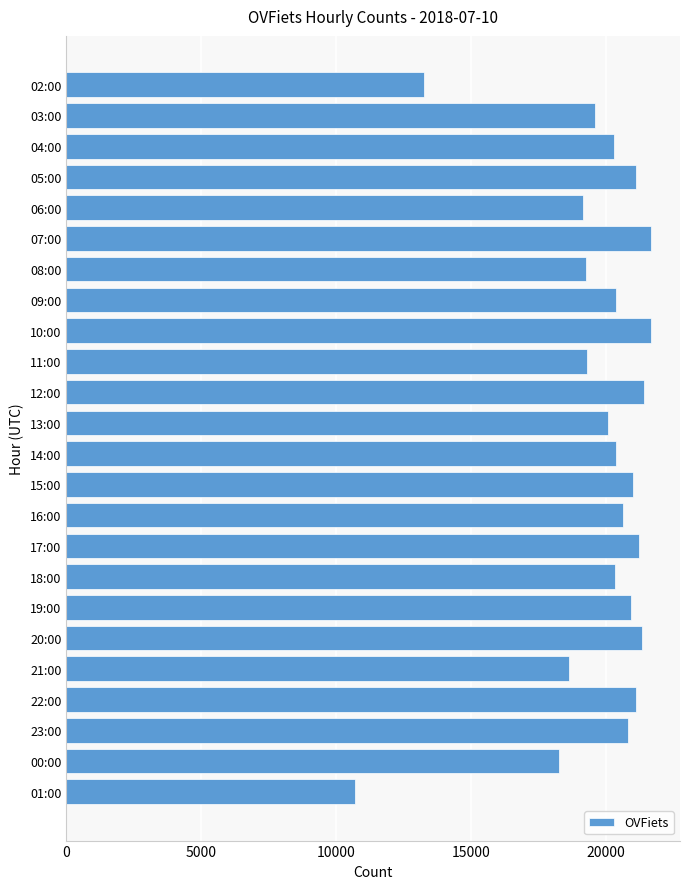

Which has a higher value, 13:00 or 05:00?

05:00